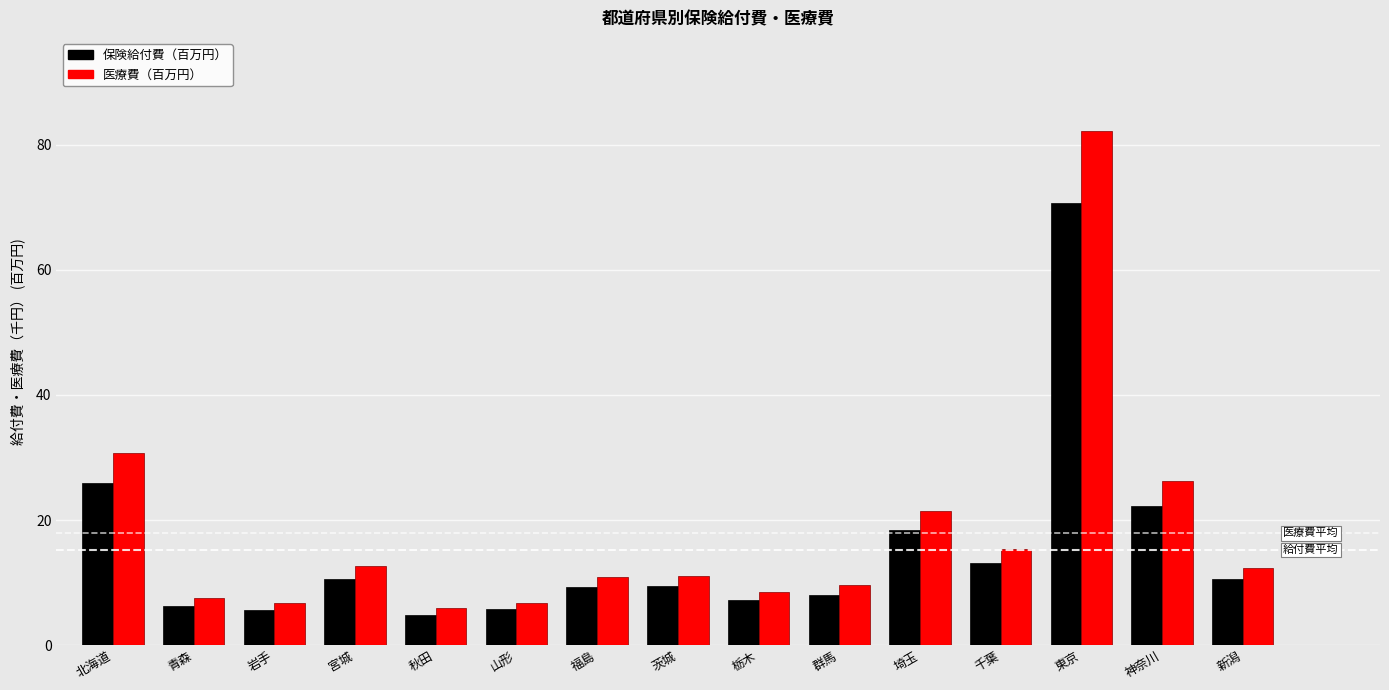

Which series has the largest range (max minus min)?

医療費（百万円）